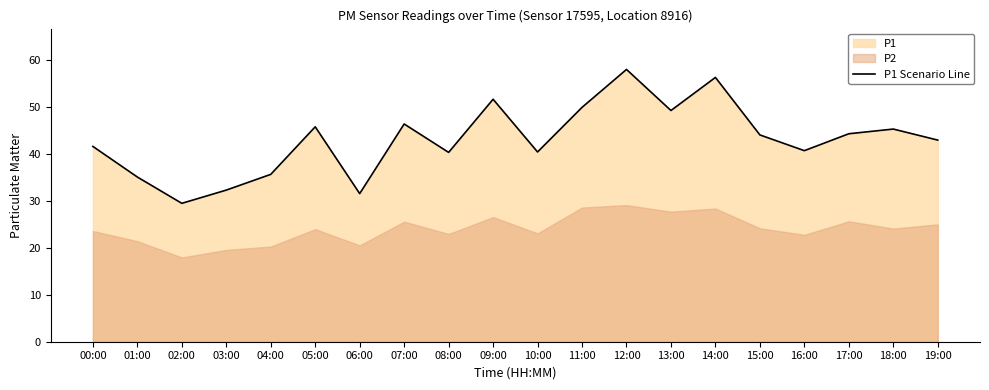

What is the label of the 8th point from the left?

07:00